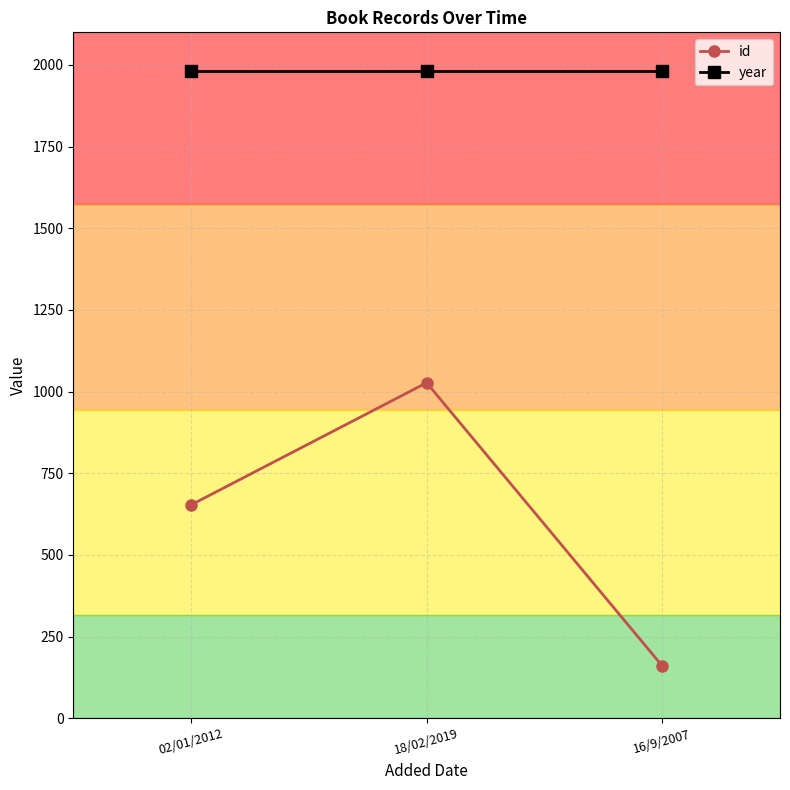

The value of year at 02/01/2012 is 1157. True or false?

False